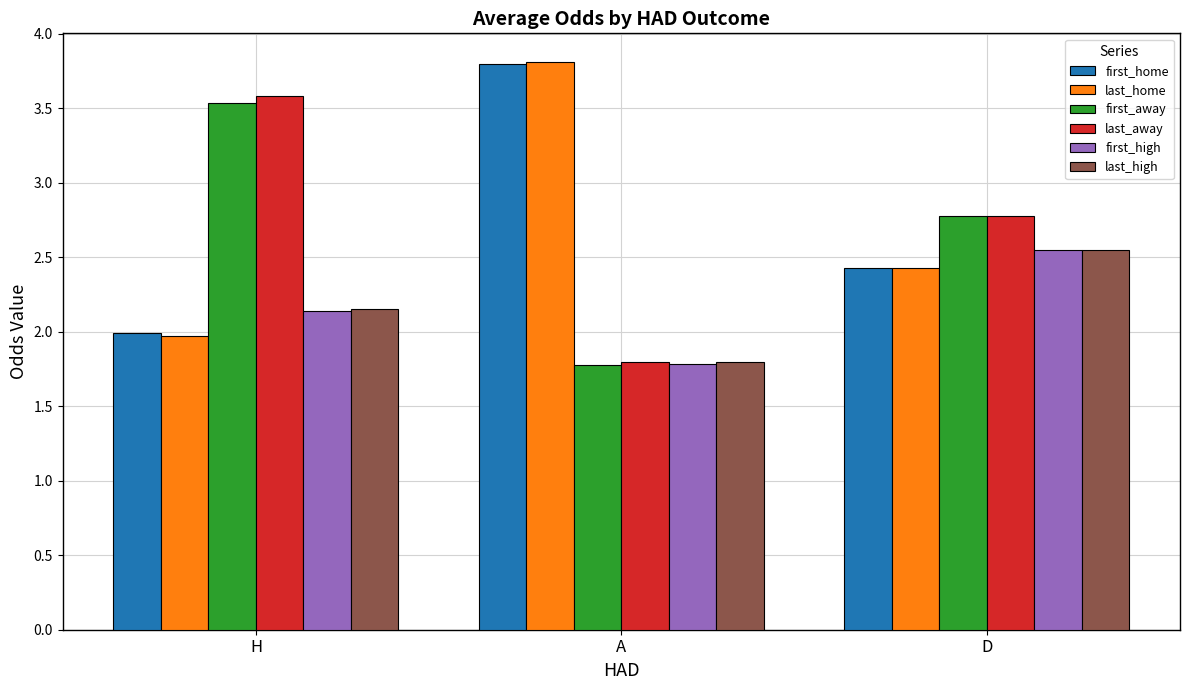

What are all the series names shown in the legend?

first_home, last_home, first_away, last_away, first_high, last_high